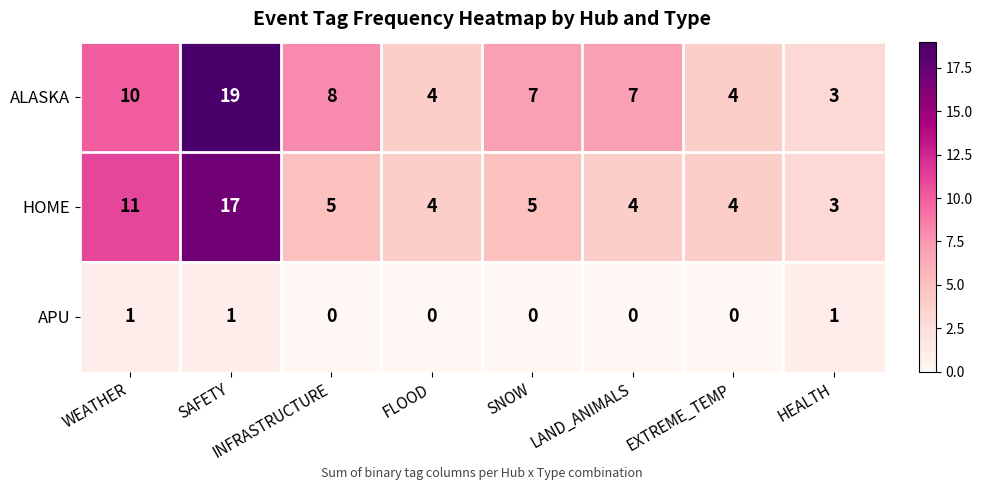

How many categories are shown in the chart?

8